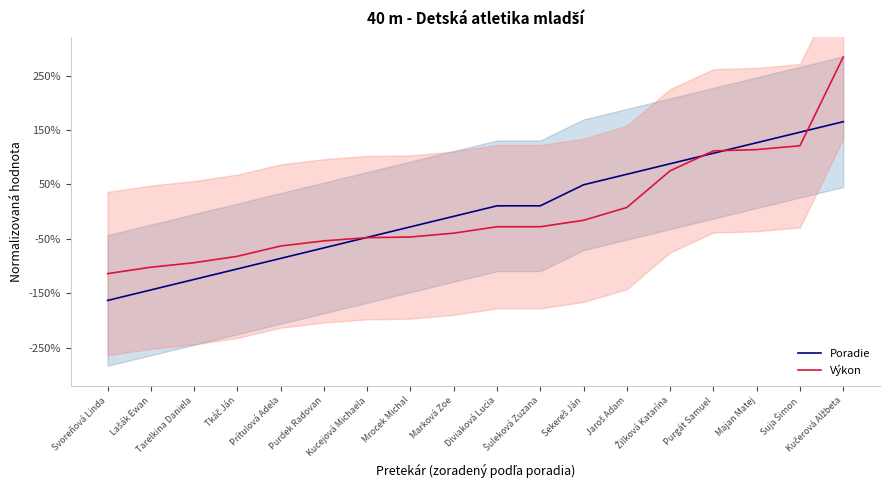

What is the total value across all series at Sekereš Ján?

0.3